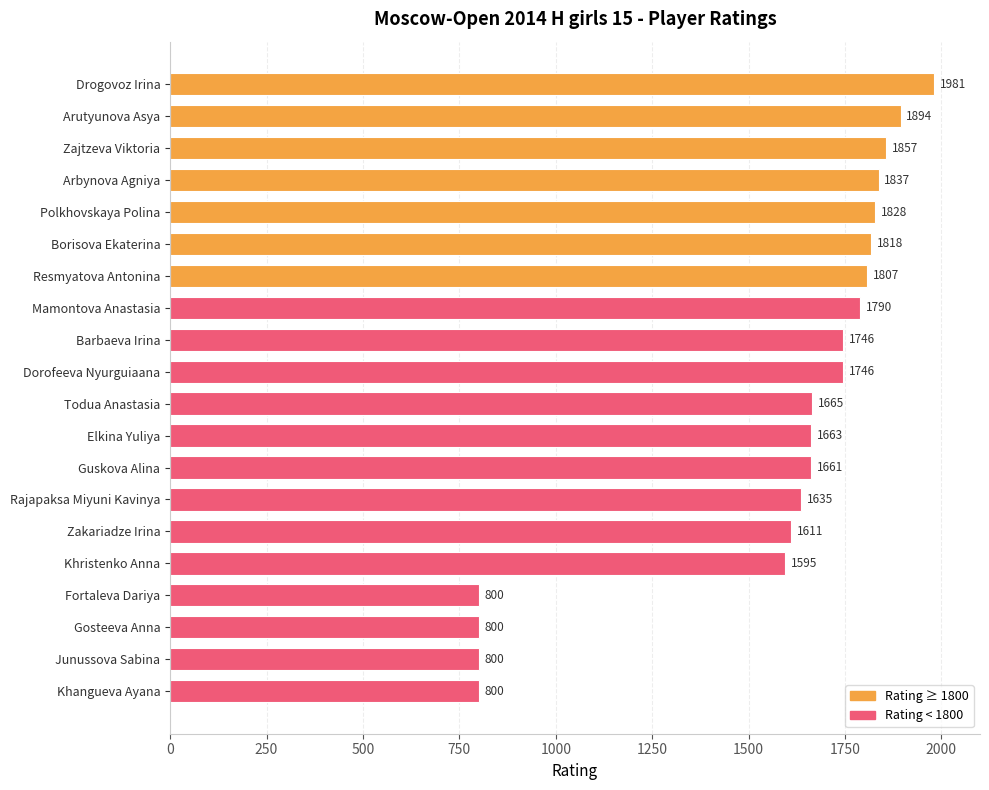

Where is the data nearest to the value 1390?

Khristenko Anna